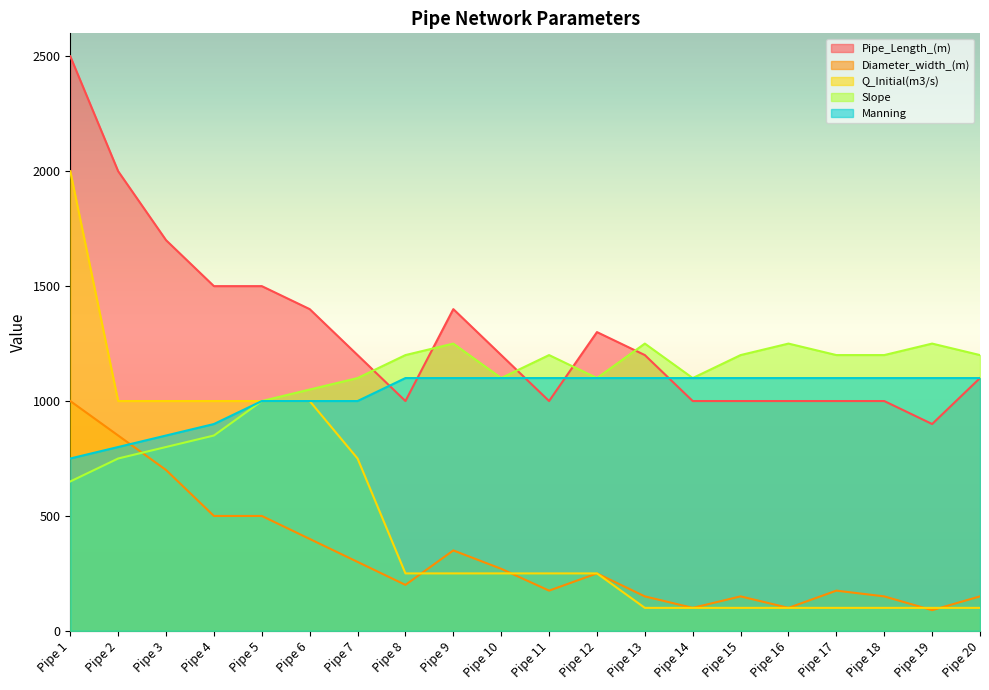

At Pipe 13, list the series in order from largest to smallest.

Slope, Pipe_Length_(m), Manning, Diameter_width_(m), Q_Initial(m3/s)